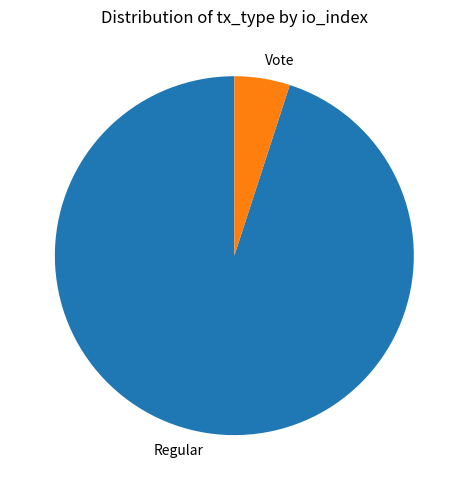

Is it true that Vote is 5% of the pie?

True